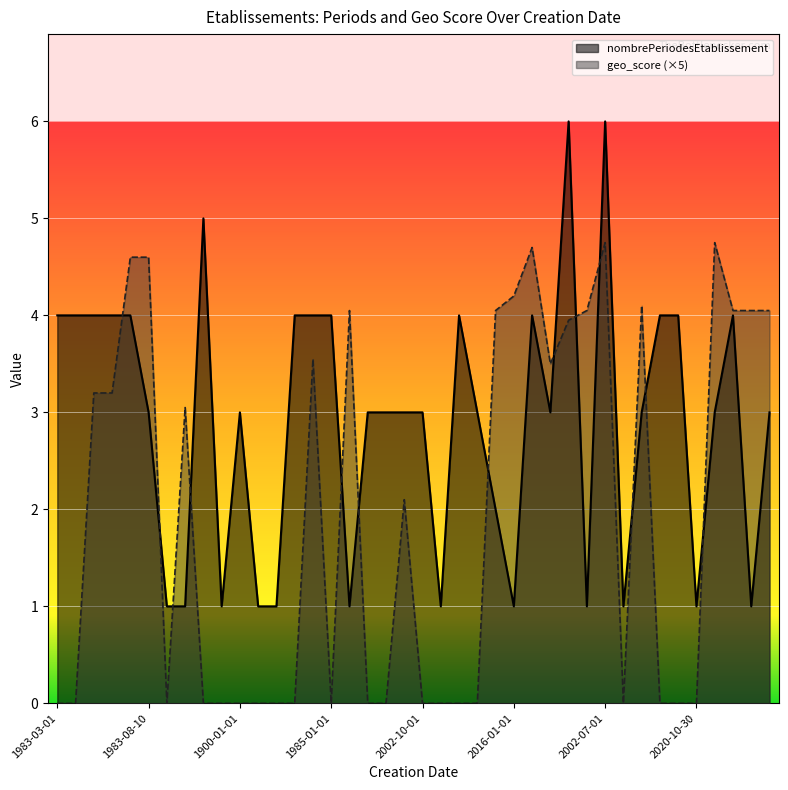

What is the average value of the nombrePeriodesEtablissement series?

2.9